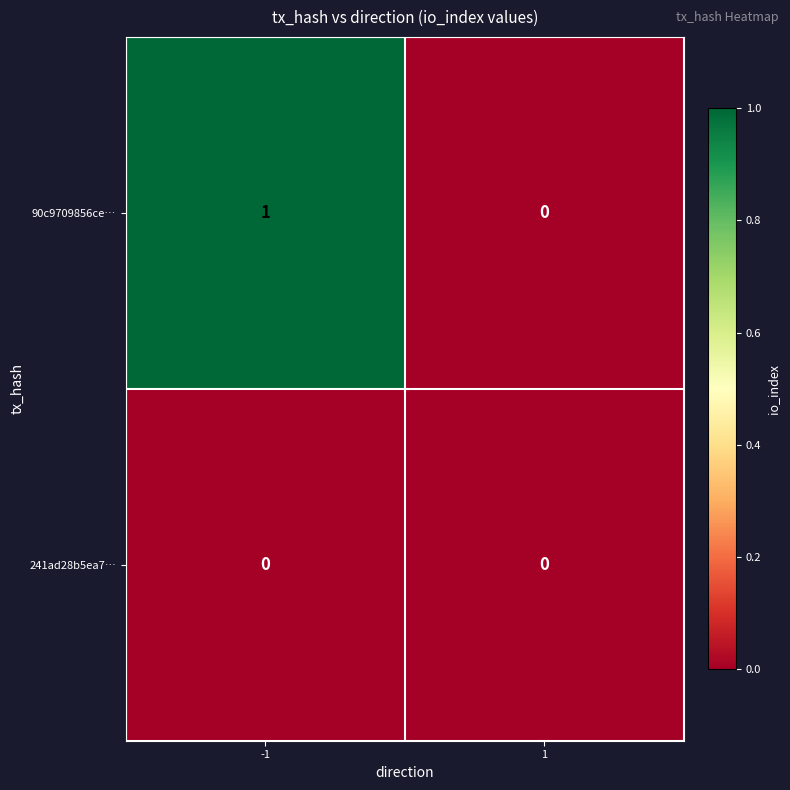

Rank the series by their maximum value, from lowest to highest.

241ad28b5ea7…, 90c9709856ce…